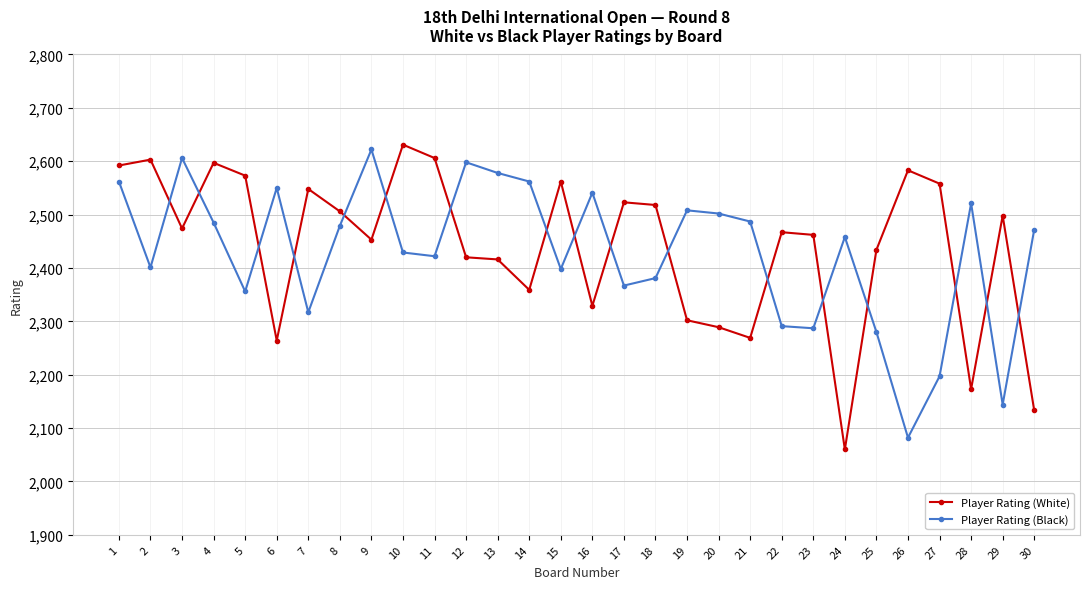

Does the chart display data point markers on the line(s)?

Yes